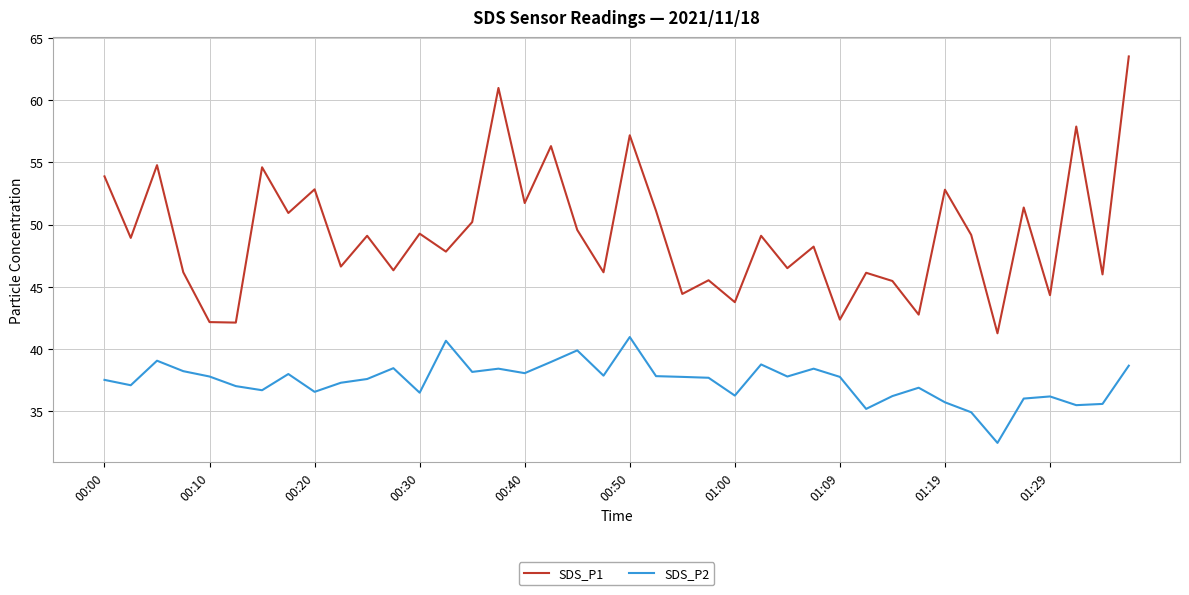

How many lines are shown in the chart?

2